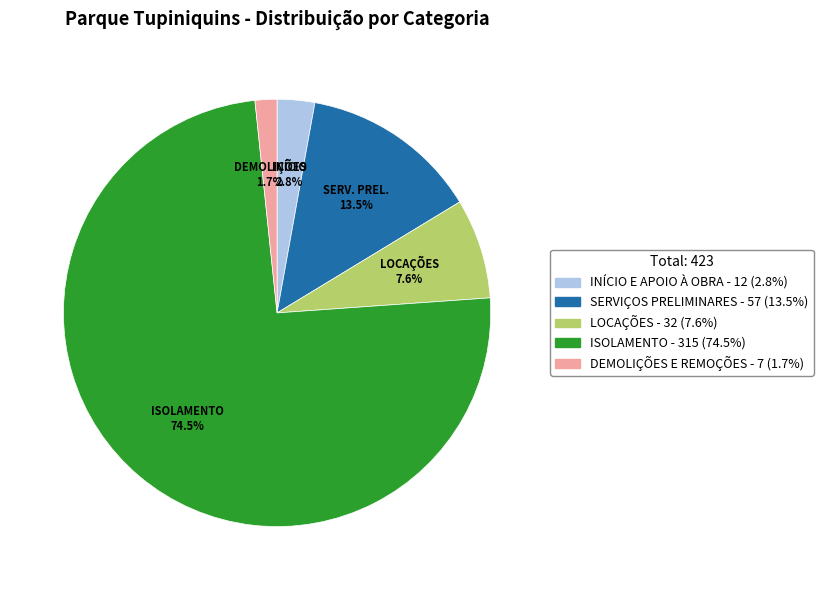

To the nearest percent, what is the average slice percentage?

20%